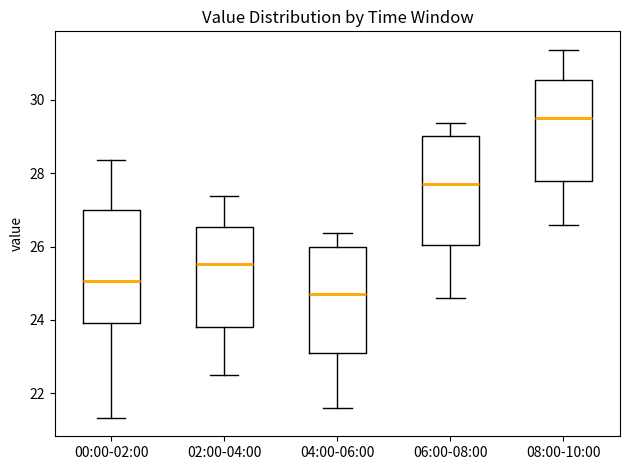

Where does the median line of the box for 04:00-06:00 sit on the y-axis? The values are not printed on the chart, so give them approximately, as read against the axis.

24.8